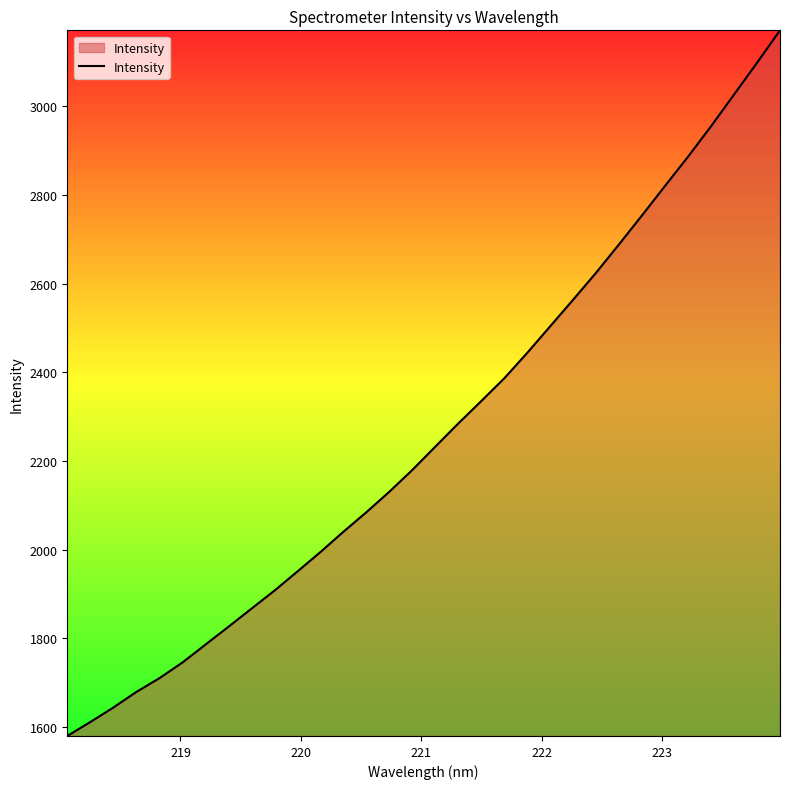

What is the greatest value displayed?

3171.8